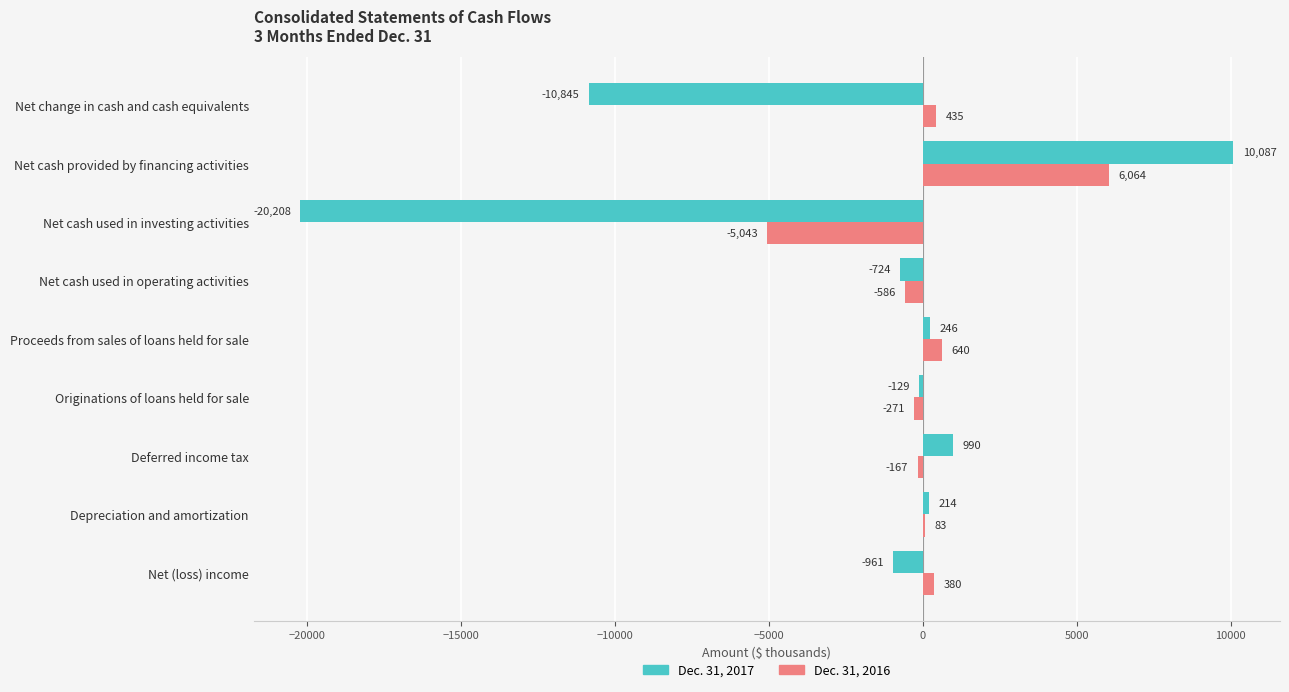

True or false: Dec. 31, 2017 has a value of 10087 at Net cash provided by financing activities.

True